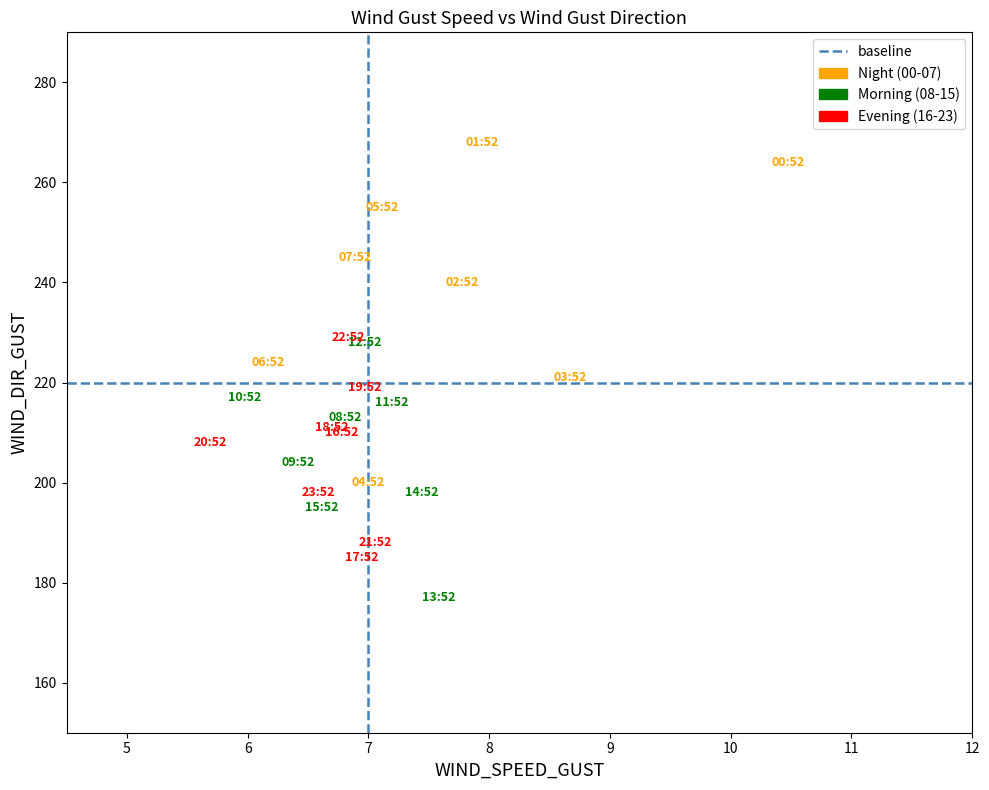

Which series reaches the maximum Y coordinate?

Night (00-07)